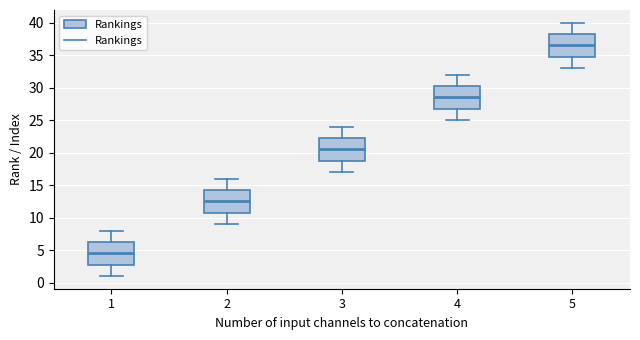

Which box has the highest median line?

5